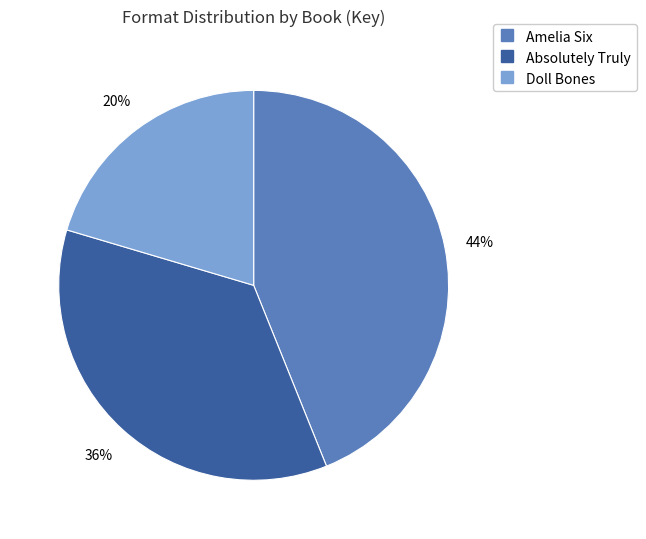

What percentage is the Amelia Six slice, to the nearest percent?

44%